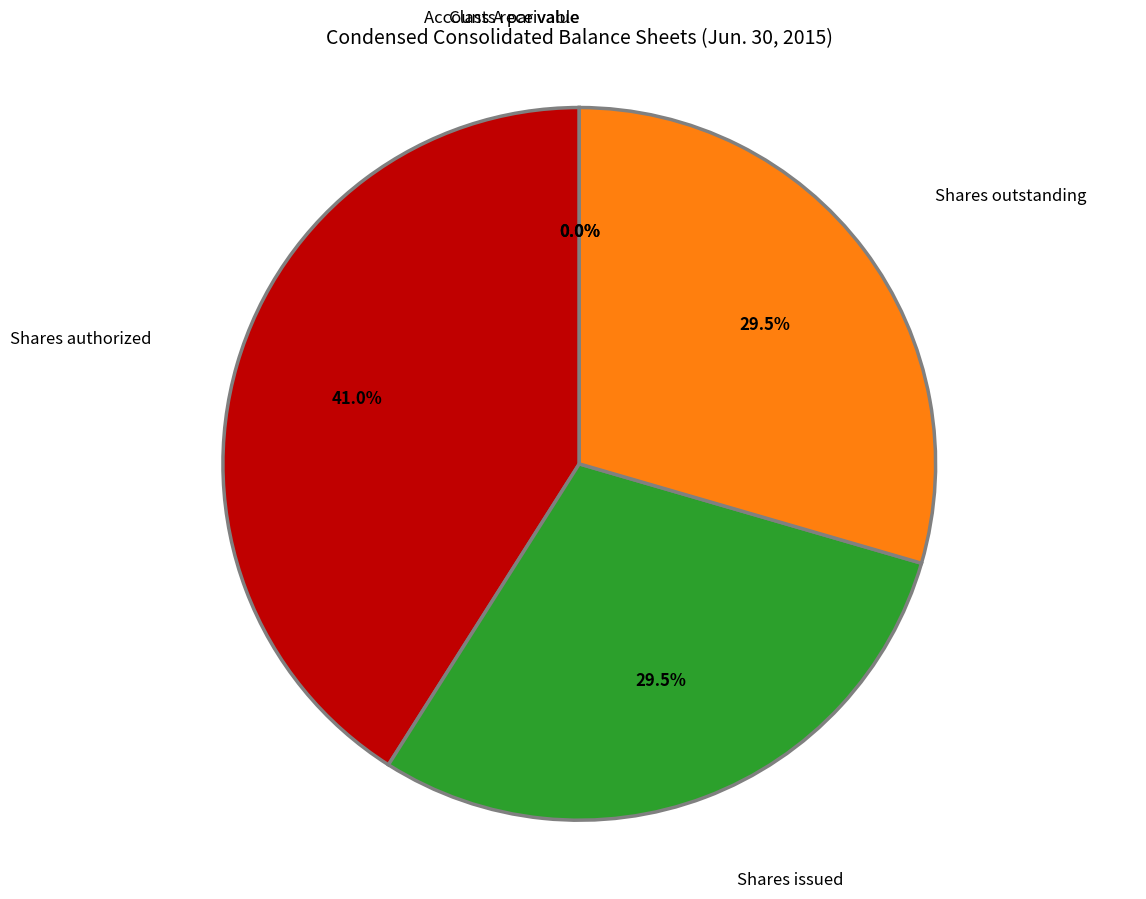

Is there any slice that represents more than half of the pie?

No